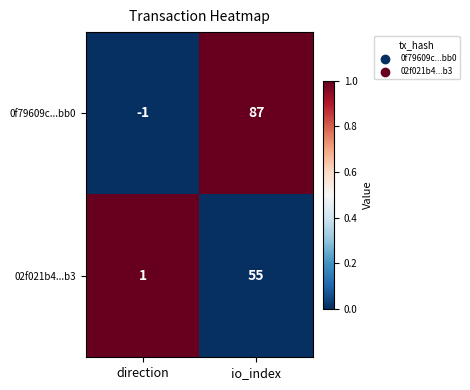

How many values in 0f79609c...bb0 are below zero?

1